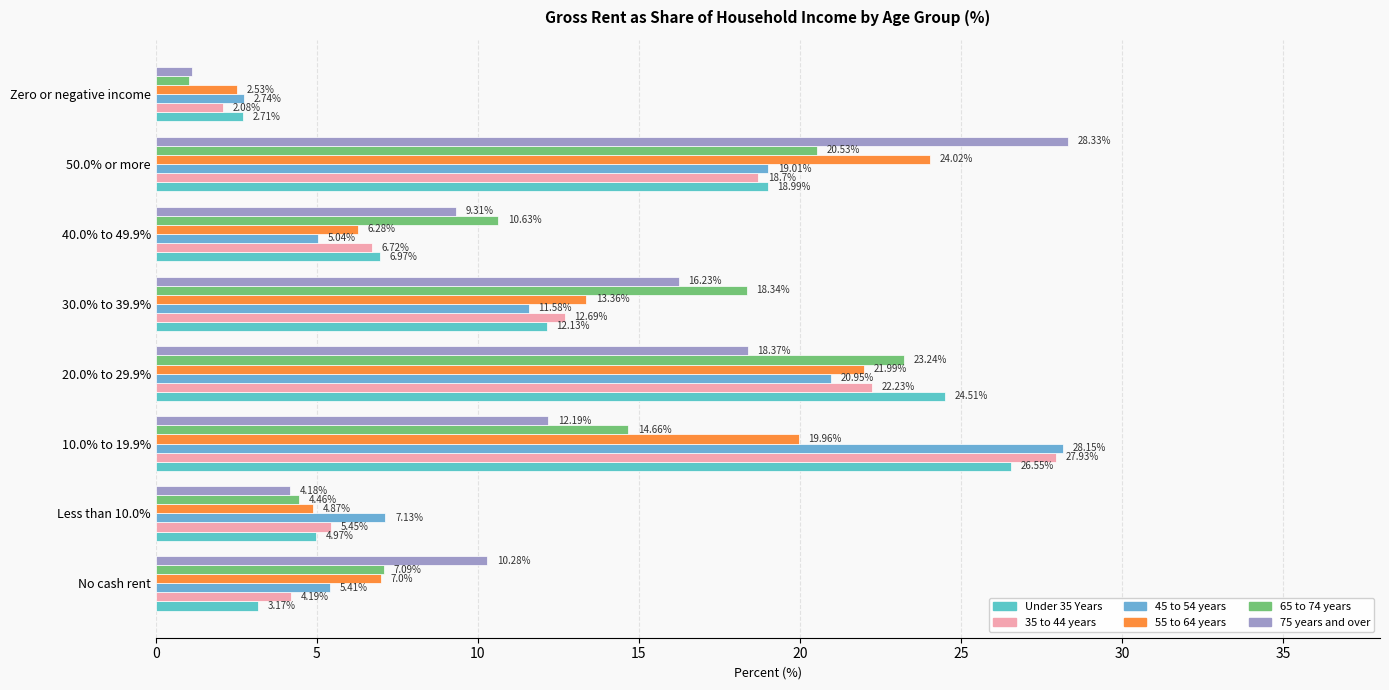

List the series in order of their peak value, lowest first.

65 to 74 years, 55 to 64 years, Under 35 Years, 35 to 44 years, 45 to 54 years, 75 years and over